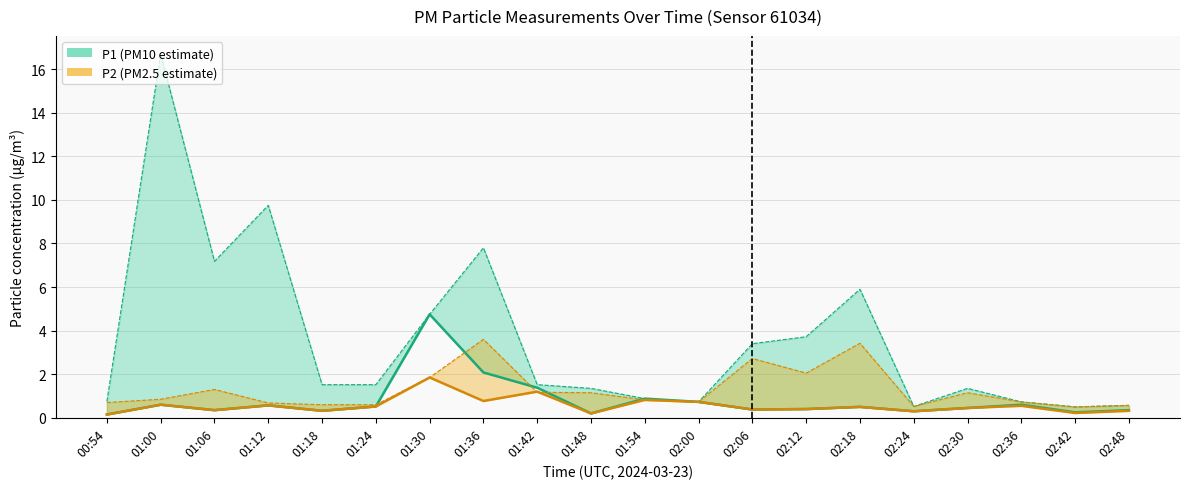

List the series in order of their overall mean, lowest first.

P2 (lower), P1 (lower)